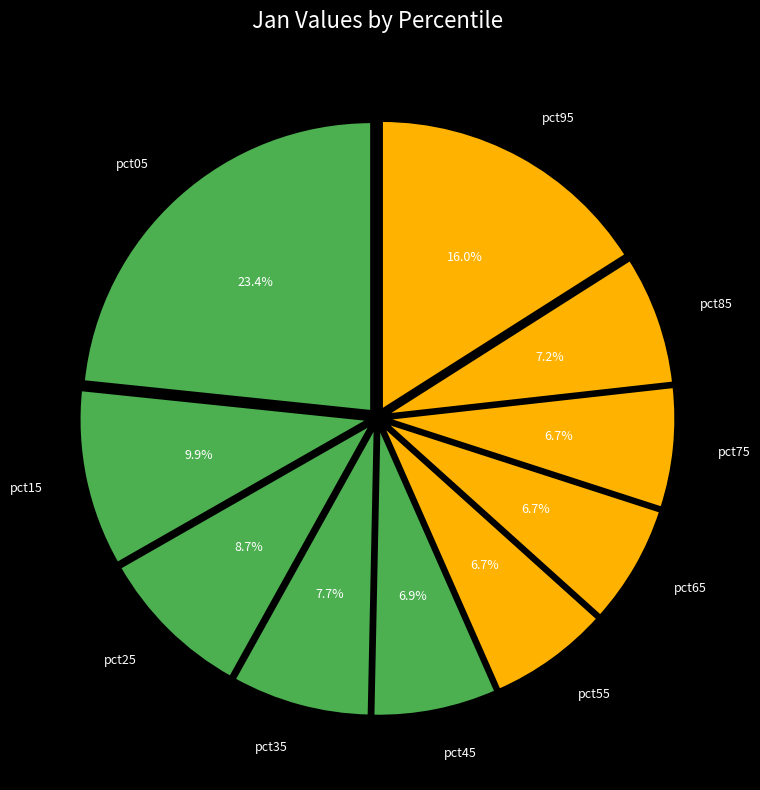

To the nearest percent, what is the combined percentage of pct65 and pct35?

14%